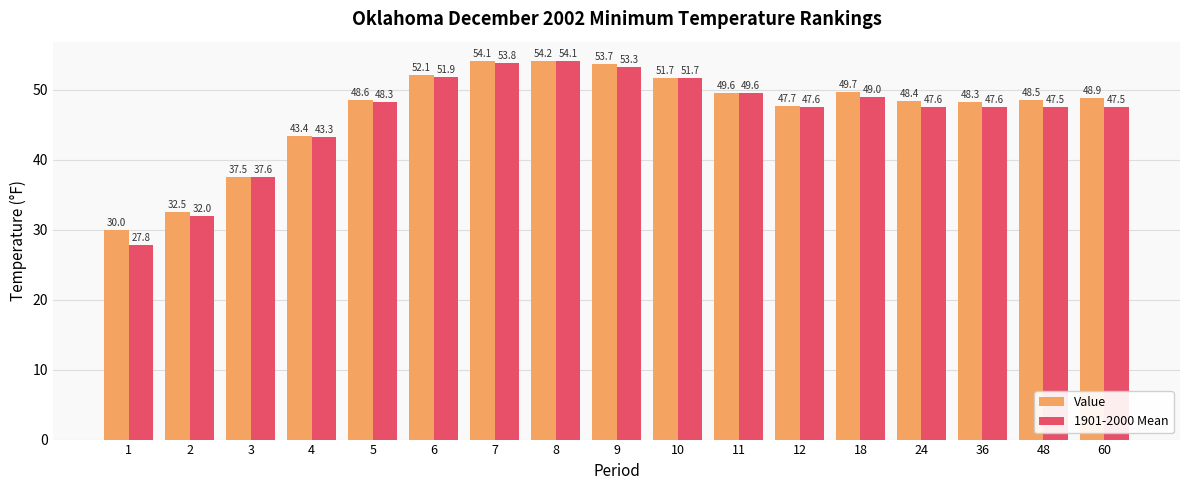

Reading right to left, what are all the values shown in this chart?

Value: 48.9	48.5	48.3	48.4	49.7	47.7	49.6	51.7	53.7	54.2	54.1	52.1	48.6	43.4	37.5	32.5	30.0
1901-2000 Mean: 47.5	47.5	47.6	47.6	49.0	47.6	49.6	51.7	53.3	54.1	53.8	51.9	48.3	43.3	37.6	32.0	27.8